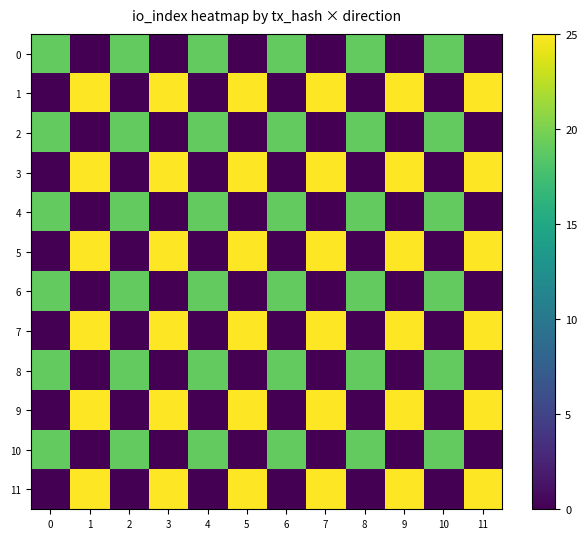

How many distinct data groups are displayed?

12